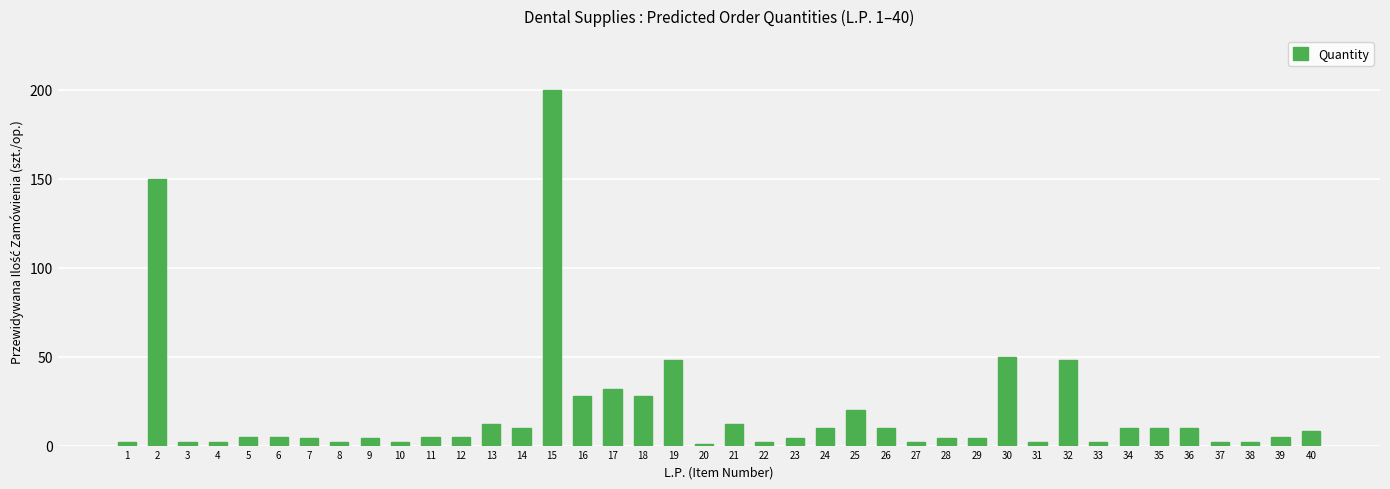

True or false: the data shows 32 at 17.

True